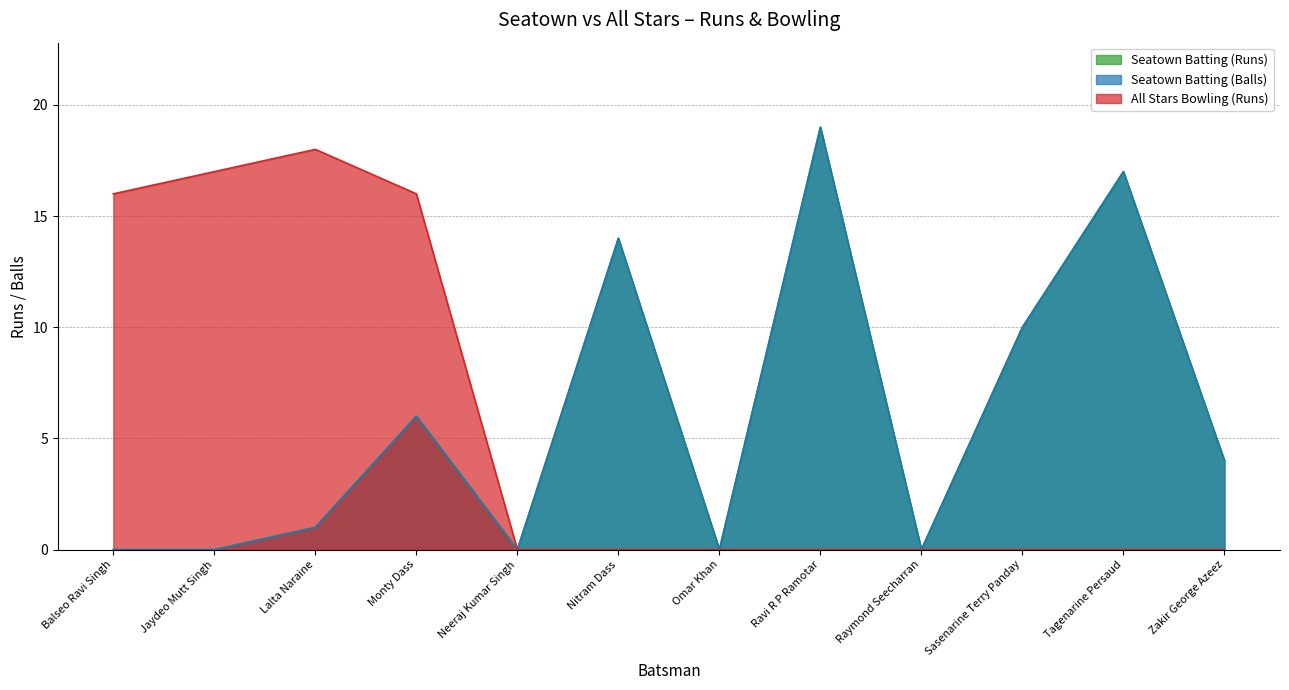

Between Balseo Ravi Singh and Sasenarine Terry Panday, which is larger?

Sasenarine Terry Panday